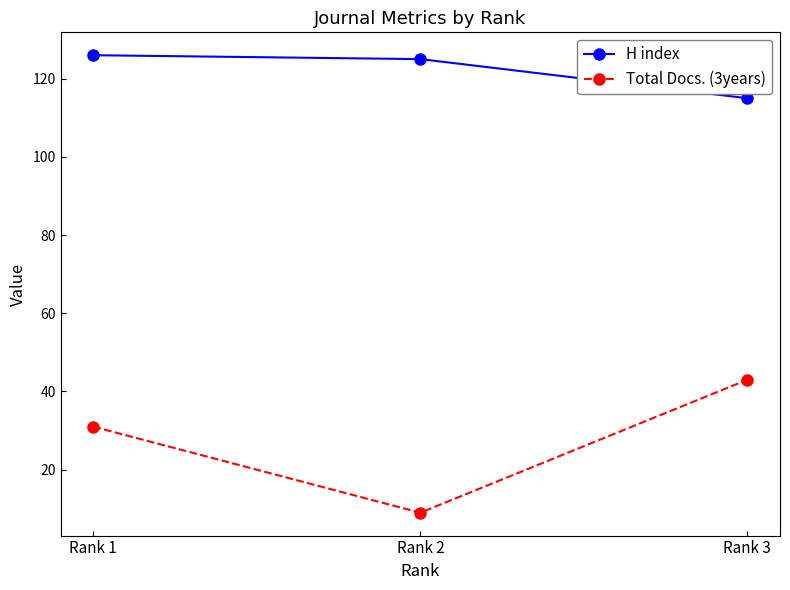

Reading left to right, list all the values displayed in this chart.

H index: 126	125	115
Total Docs. (3years): 31	9	43